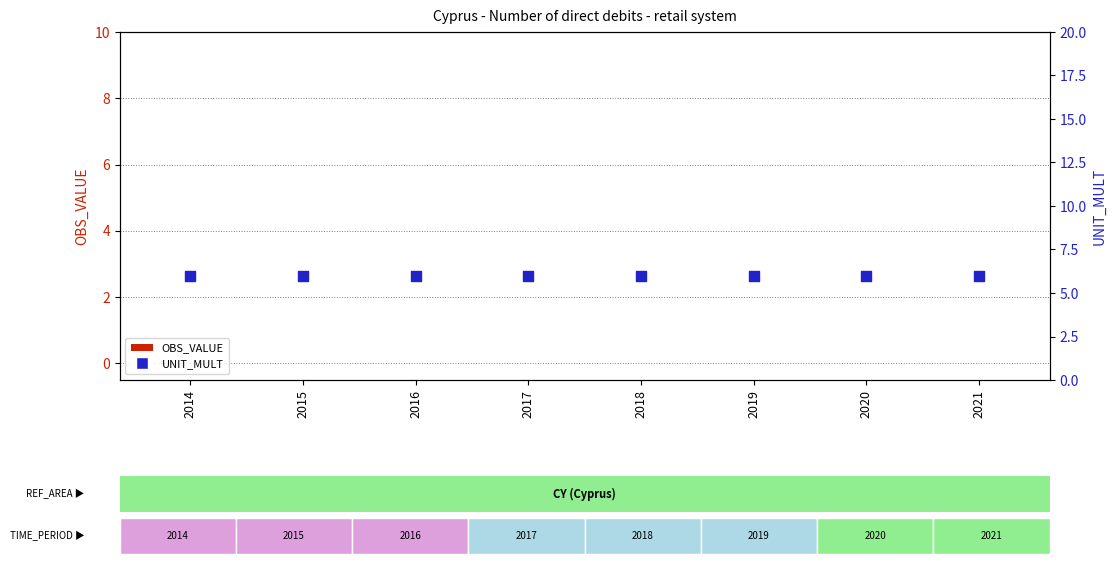

At how many categories does at least one series exceed 5?

8